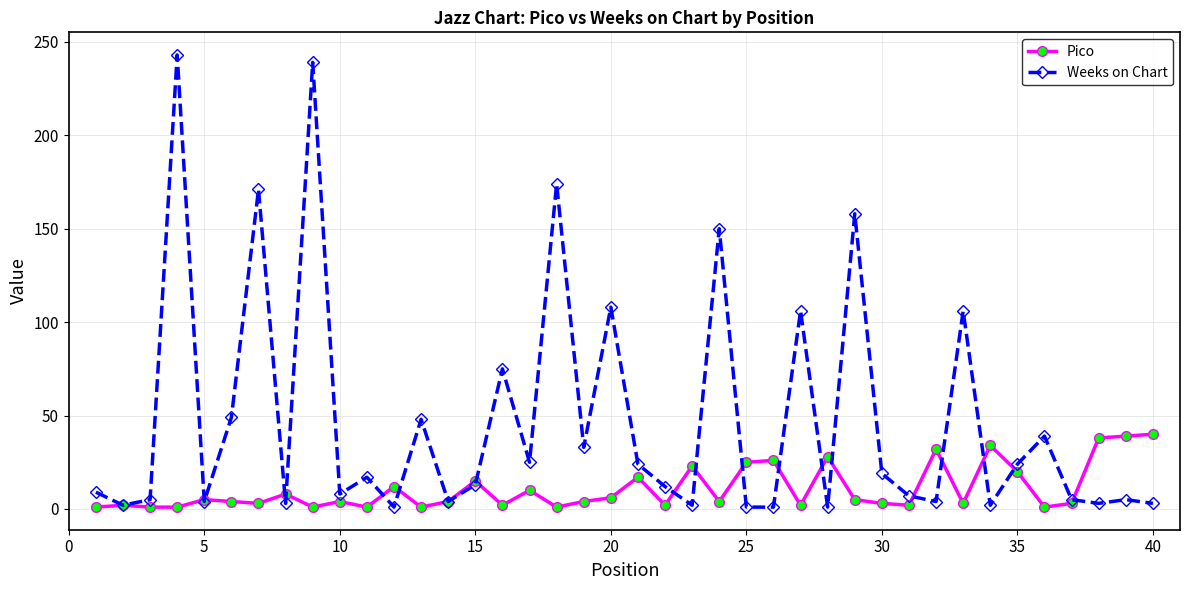

What is the value of the Pico point at the 33rd from the left?

3